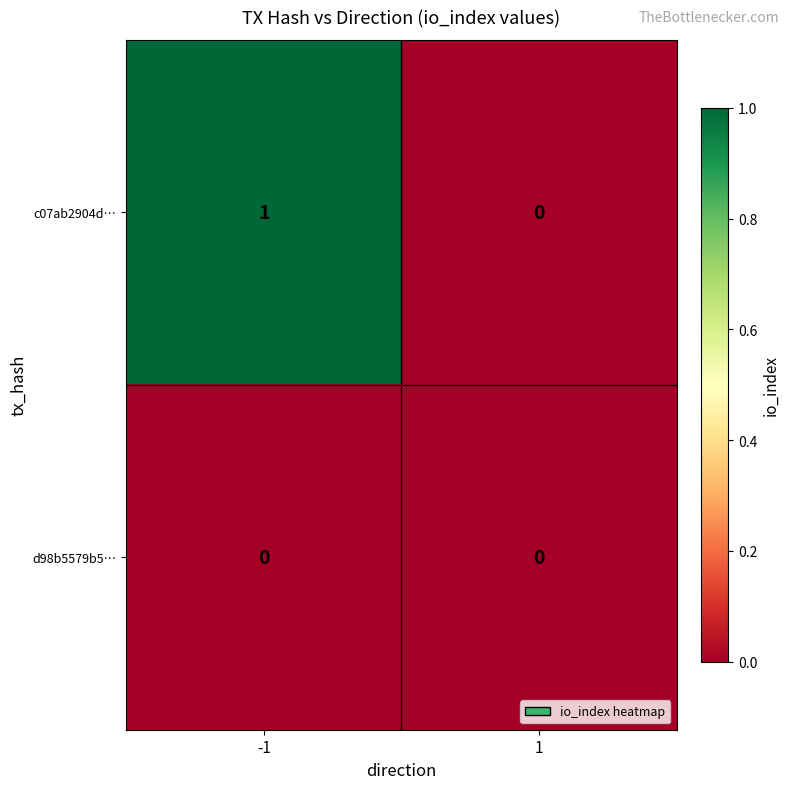

List the labels in order of c07ab2904d… value, smallest first.

1, -1